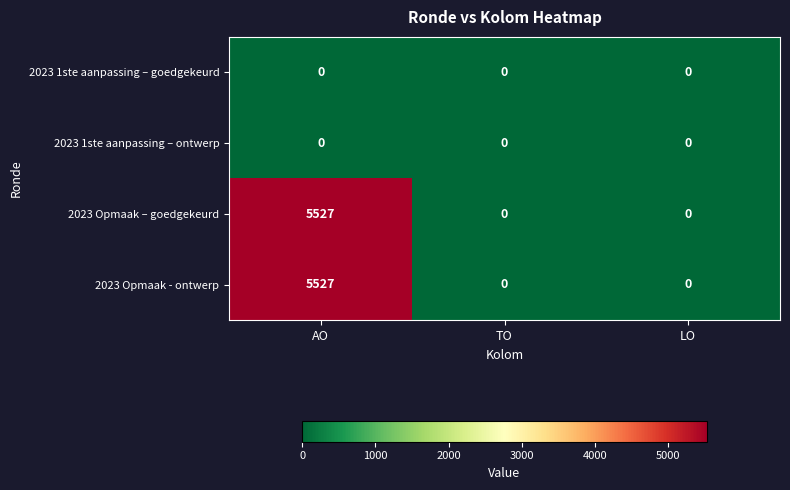

At how many categories does at least one series exceed 2507?

1